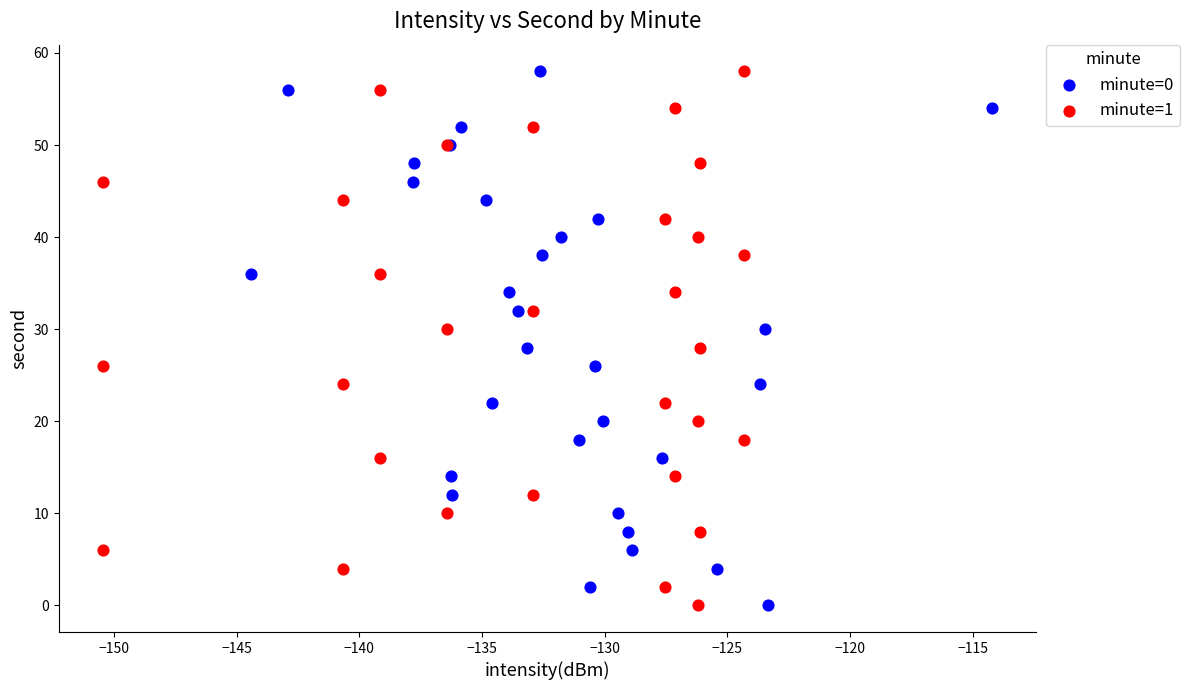

What are all the series names shown in the legend?

minute=0, minute=1